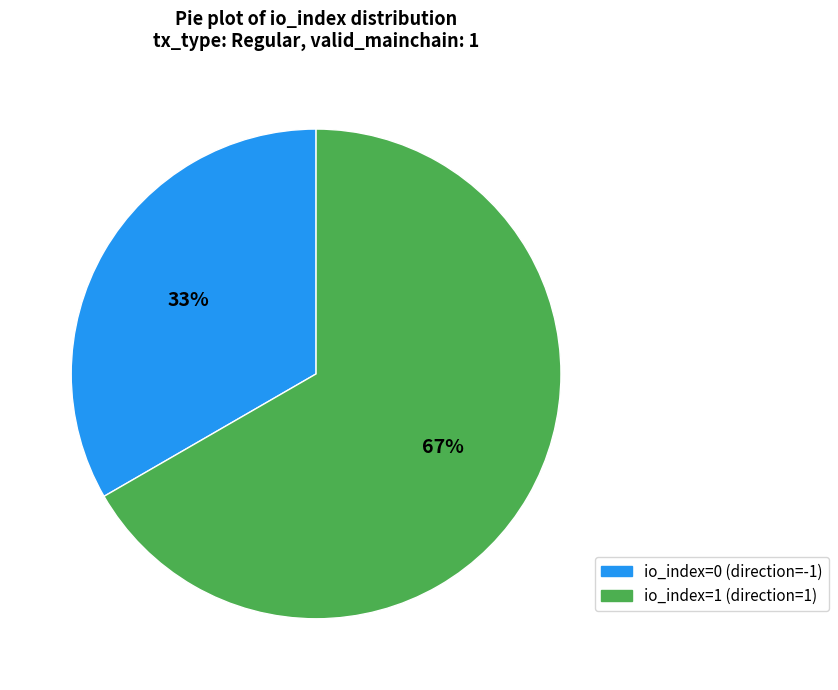

To the nearest percent, what is the combined percentage of io_index=0 and io_index=1?

100%